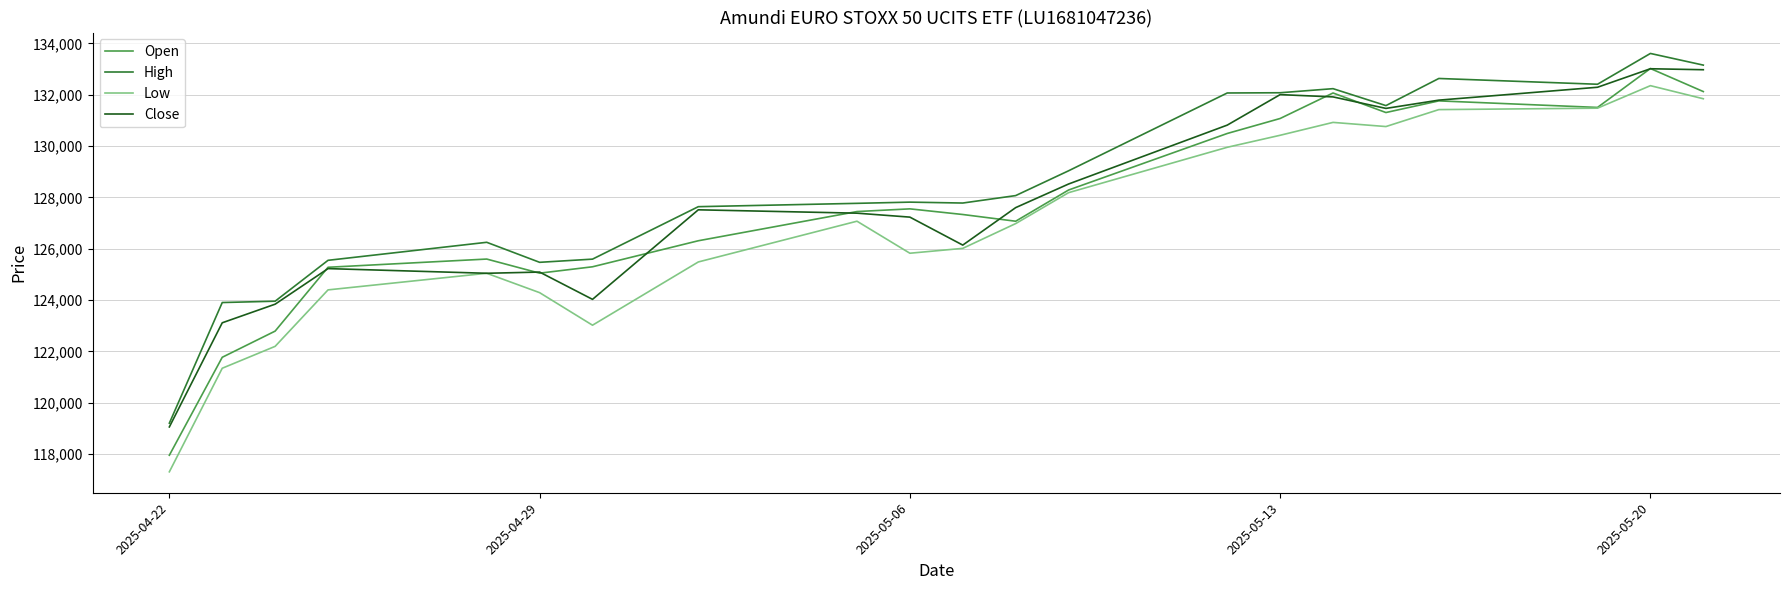

What is the greatest value displayed?

133611